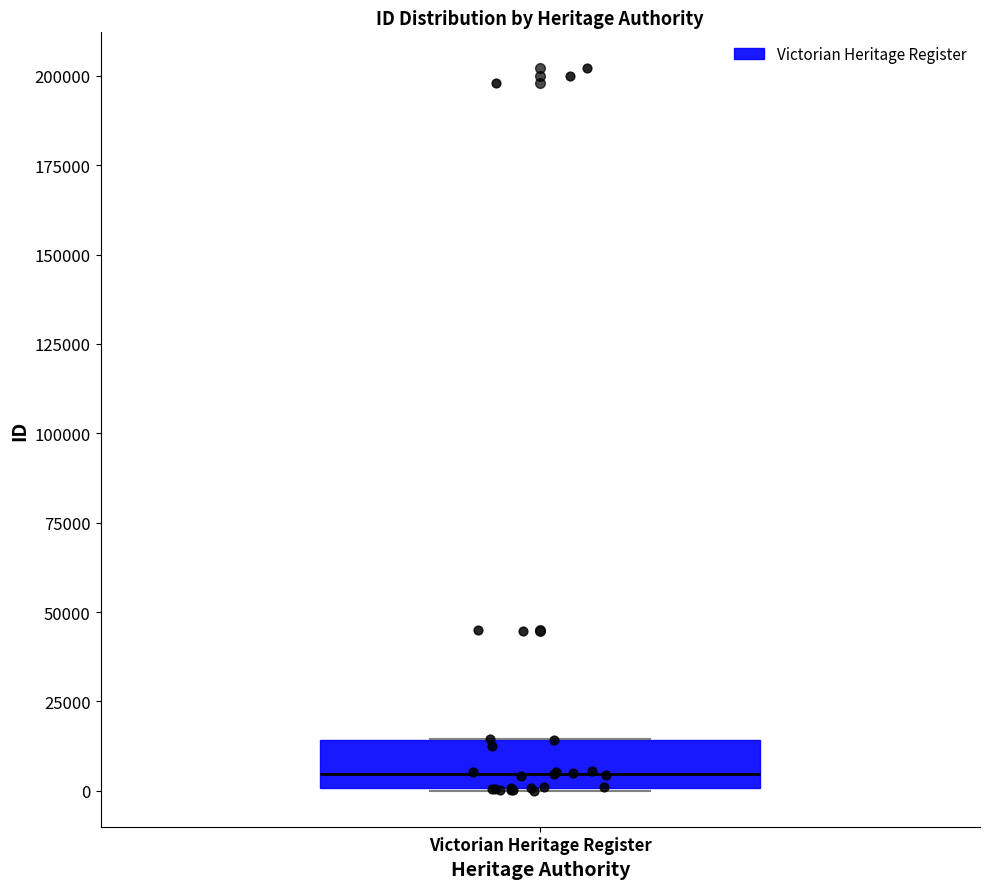

Read this box plot against the y-axis: the position of the median line, the range covered by the box, and the ends of both whiskers. The values are not printed on the chart, so give them approximately, as read against the axis.

median 5000, box 0 to 15000, whiskers 0 to 15000